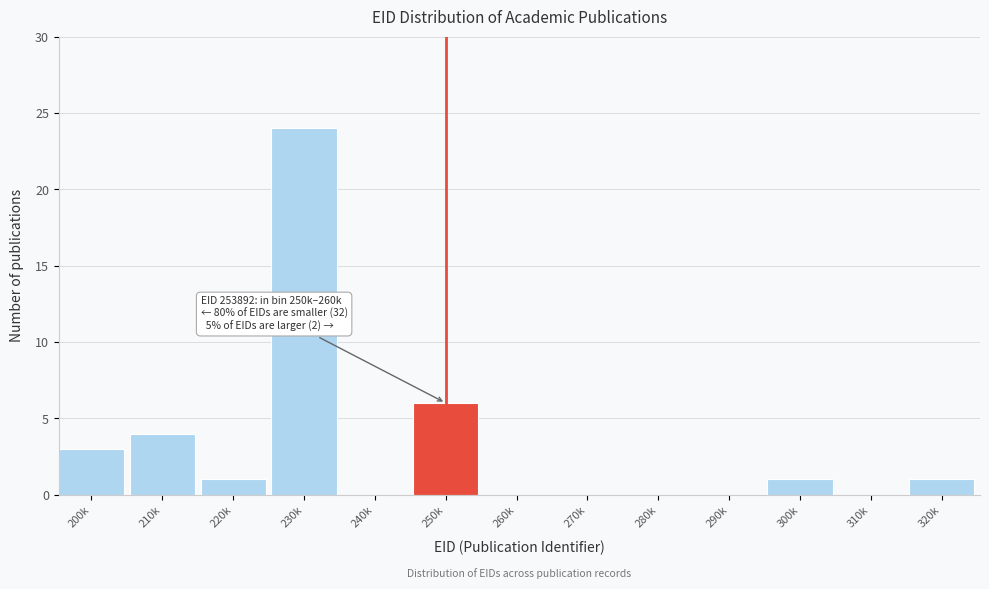

Reading left to right, what are all the values shown in this chart?

200k=3	210k=4	220k=1	230k=24	240k=0	250k=6	260k=0	270k=0	280k=0	290k=0	300k=1	310k=0	320k=1